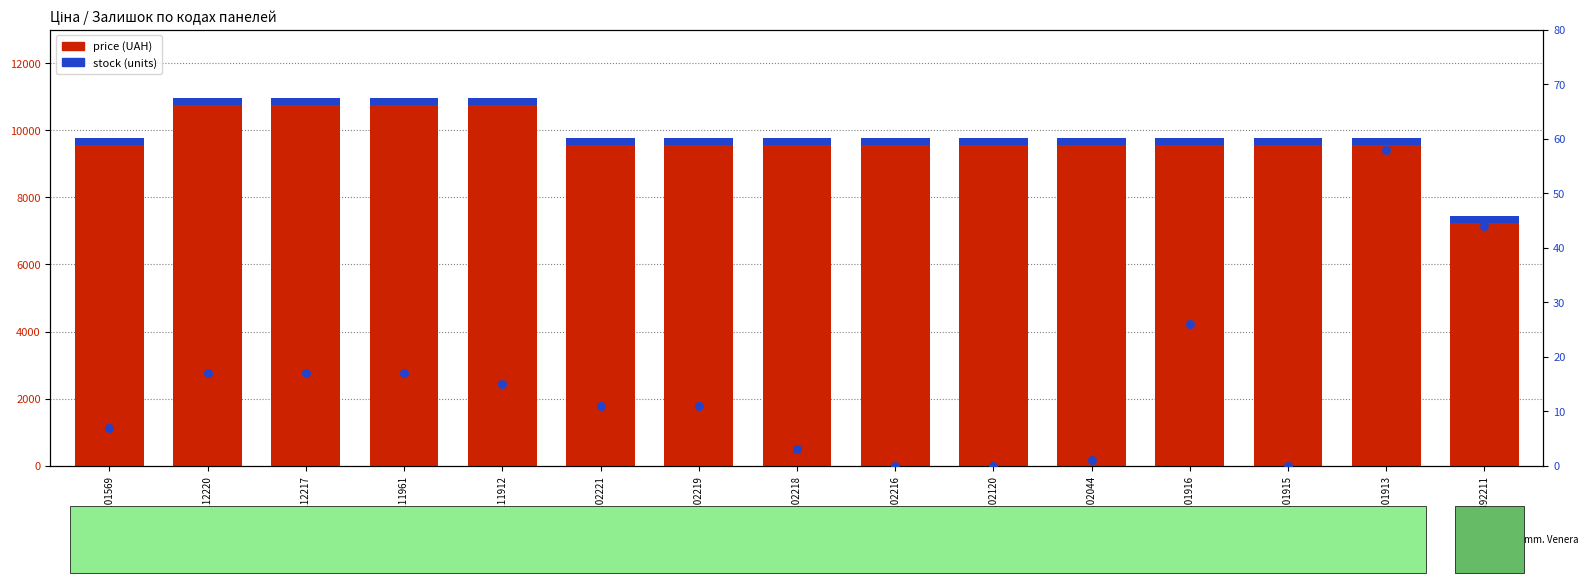

What is the change in value from 285102218 to 284392211?

-2330.9